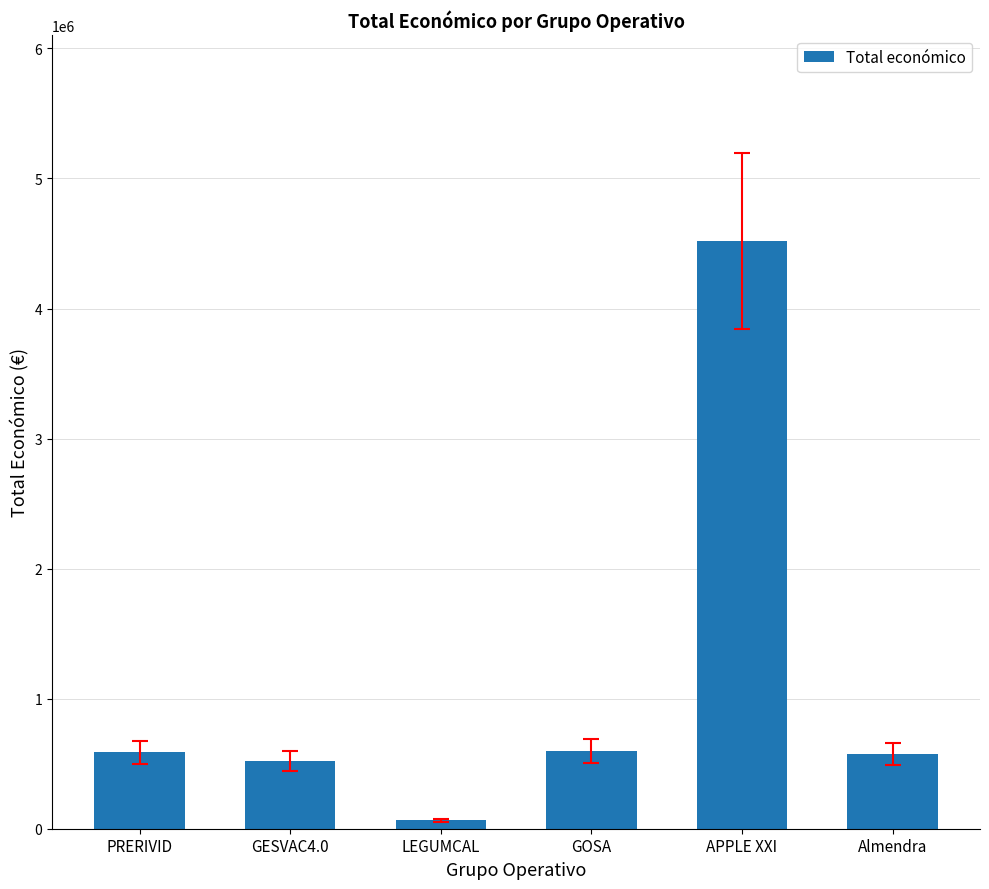

Between APPLE XXI and GOSA, which is larger?

APPLE XXI